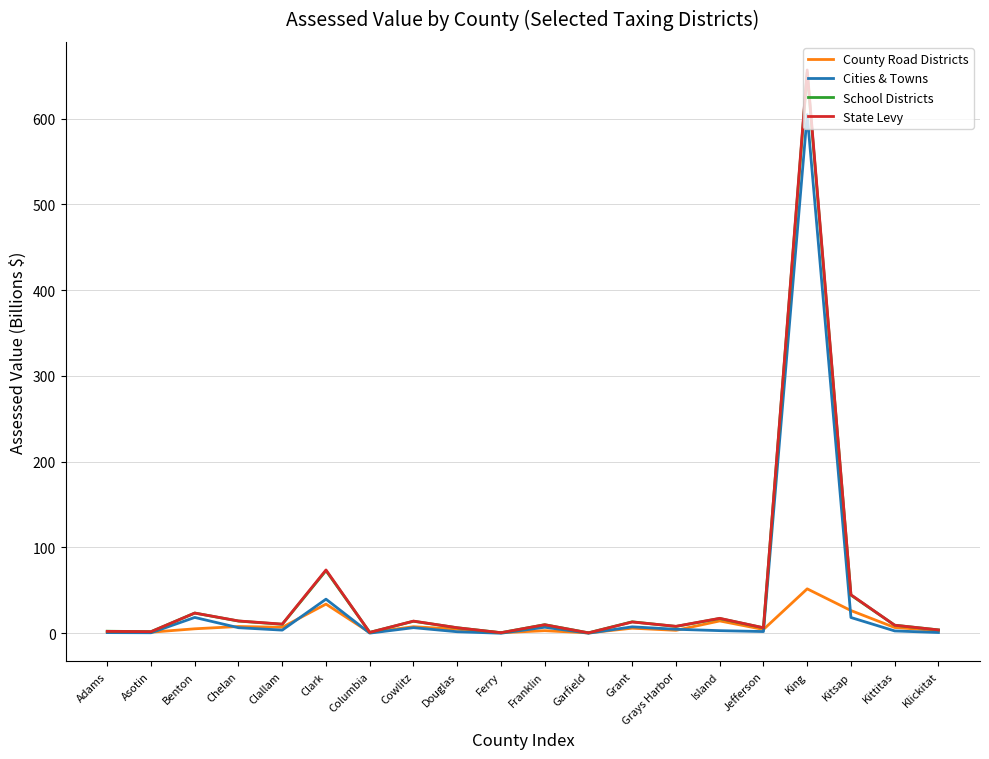

True or false: School Districts has a value of 22.3 at Kitsap.

False